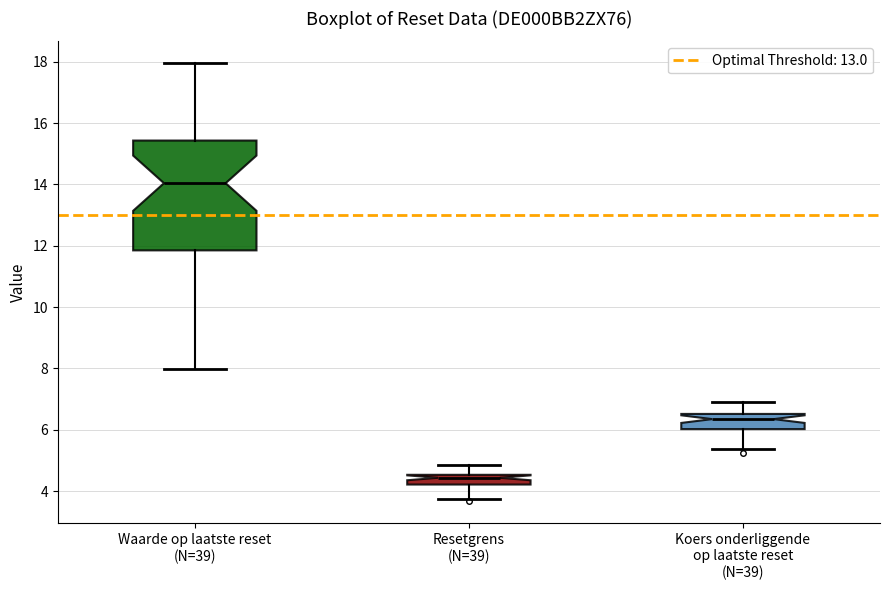

Reading left to right, transcribe this box plot: for each box, give where its median line is, the range the box spans, and where its two whiskers end, as read against the y-axis. The values are not printed on the chart, so give them approximately, as read against the axis.

Waarde op laatste reset (N=39): median 14.0, box 11.8 to 15.4, whiskers 8.0 to 18.0
Resetgrens (N=39): median 4.4, box 4.2 to 4.6, whiskers 3.8 to 4.8
Koers onderliggende op laatste reset (N=39): median 6.4, box 6.0 to 6.6, whiskers 5.4 to 7.0